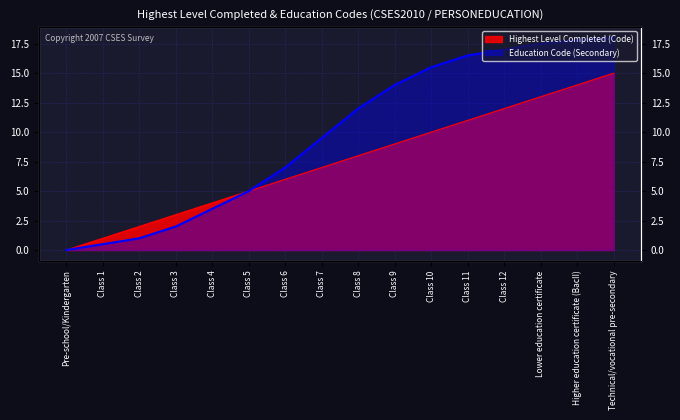

List the labels in order of Highest Level Completed (Code) value, smallest first.

Pre-school/Kindergarten, Class 1, Class 2, Class 3, Class 4, Class 5, Class 6, Class 7, Class 8, Class 9, Class 10, Class 11, Class 12, Lower education certificate, Higher education certificate (BacII), Technical/vocational pre-secondary